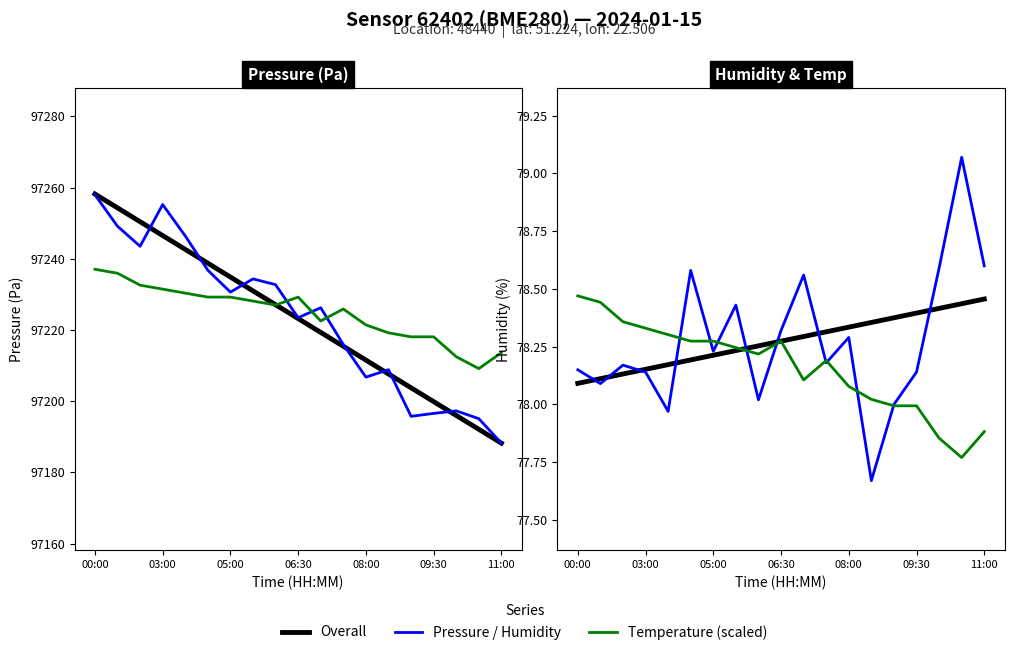

What is the minimum value for Humidity?

77.7